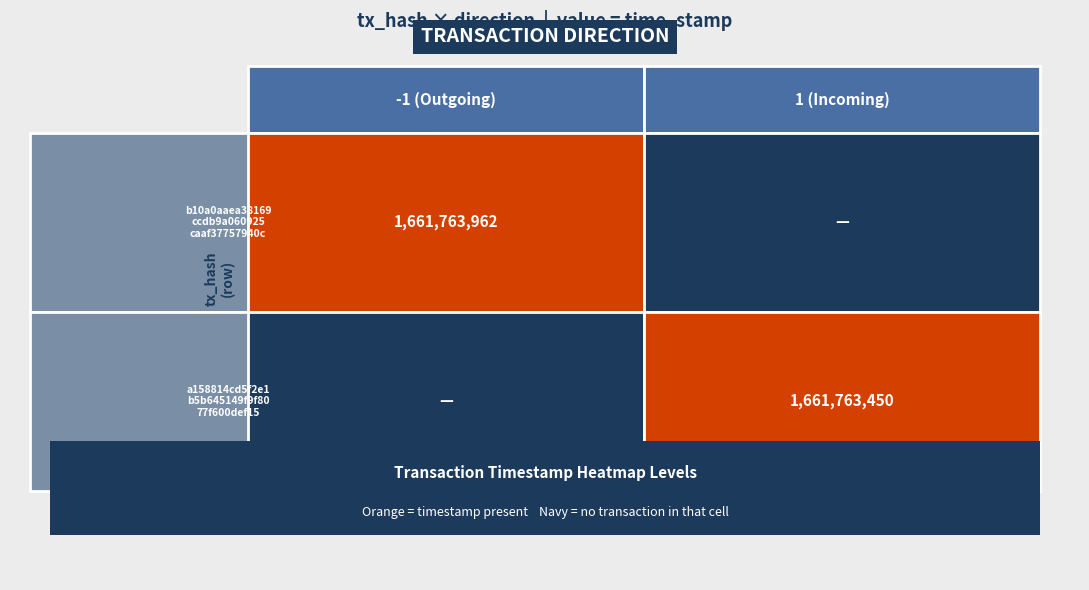

What is the spread (max minus min) of values at time_stamp?

512